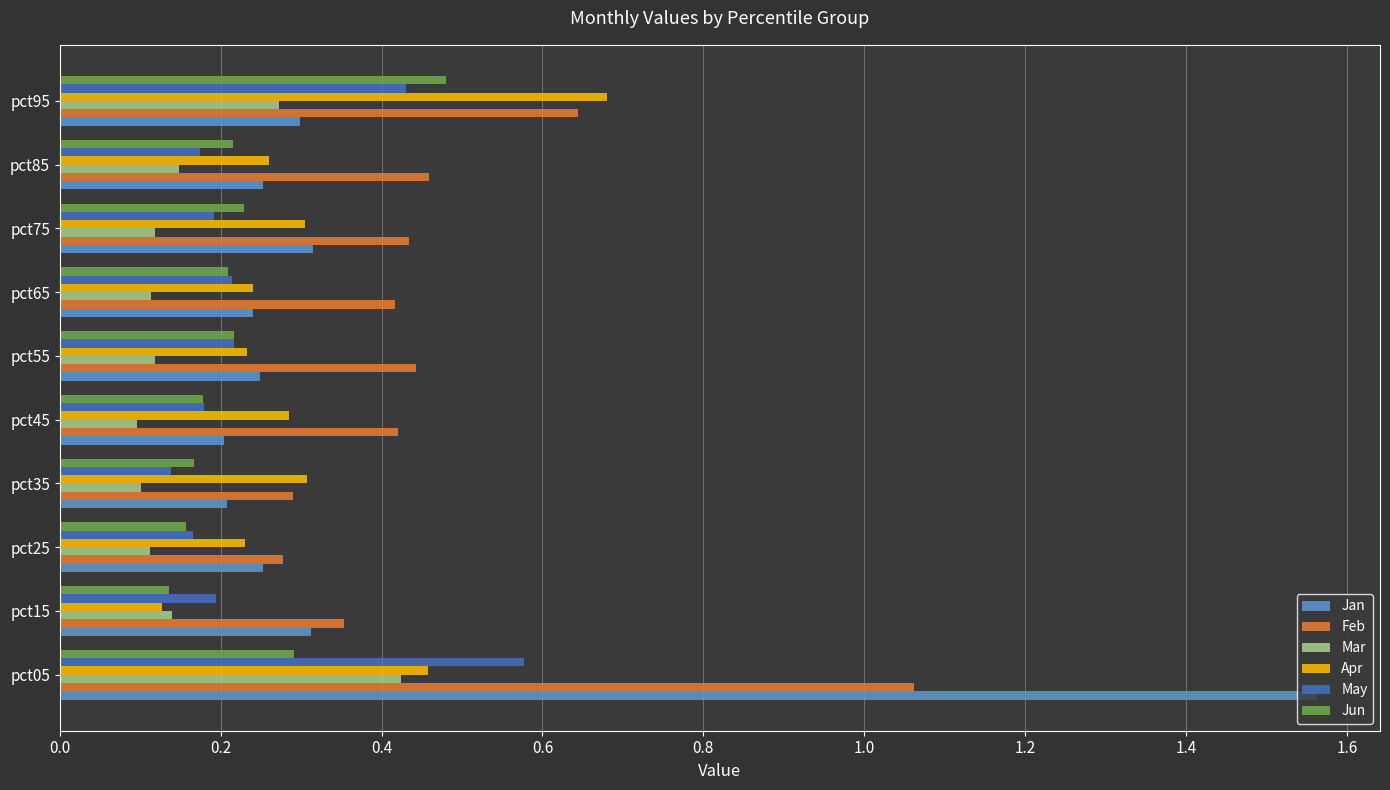

Which series has the largest range (max minus min)?

Jan